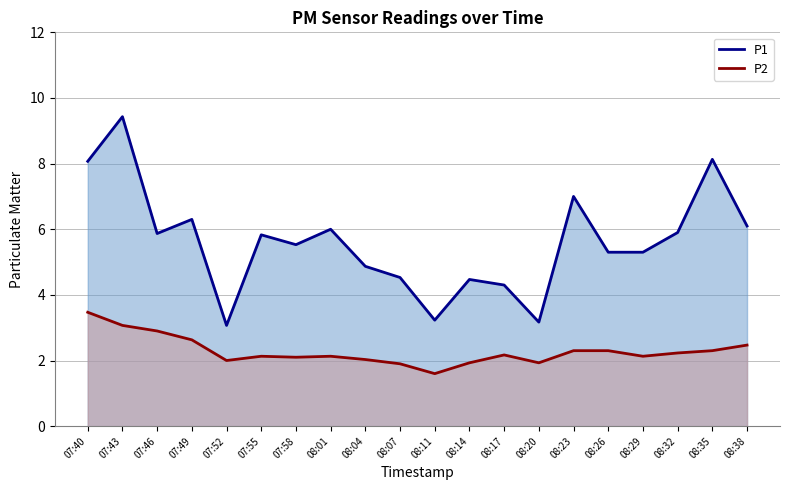

Which series has the largest total across all categories?

P1